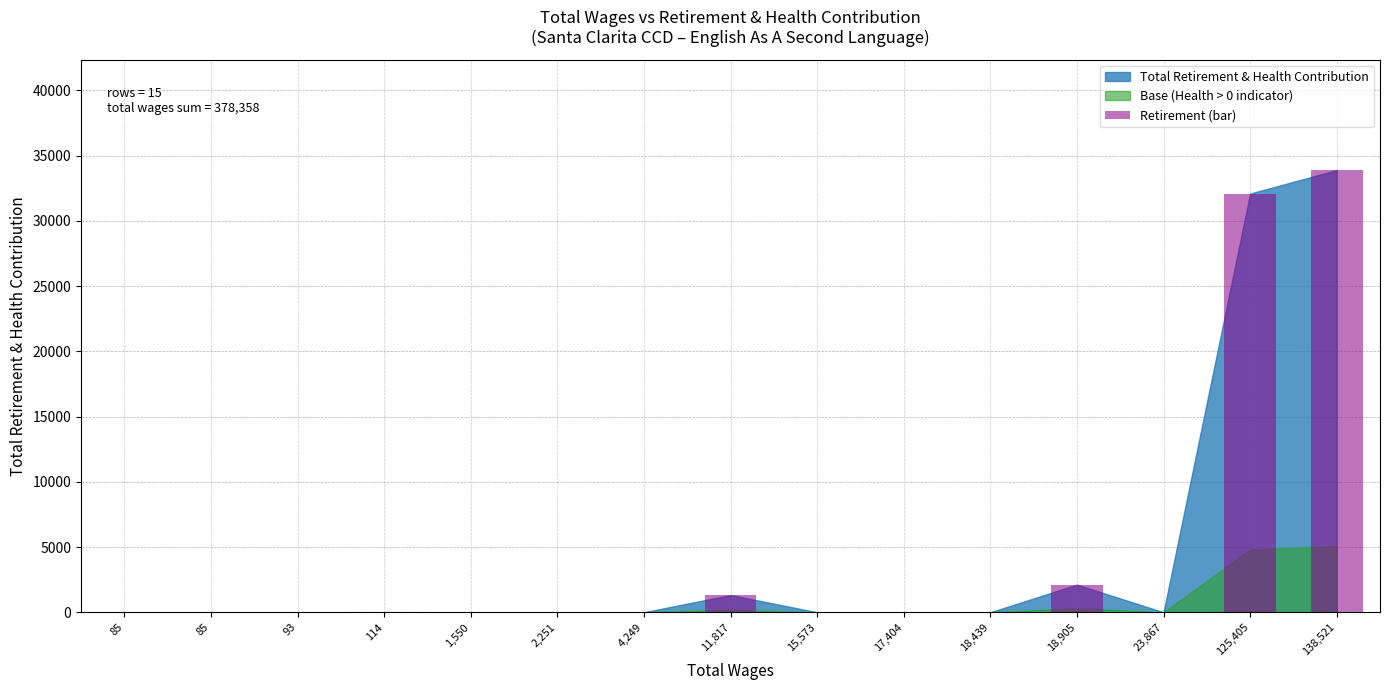

Count the number of values greater than 0.

5